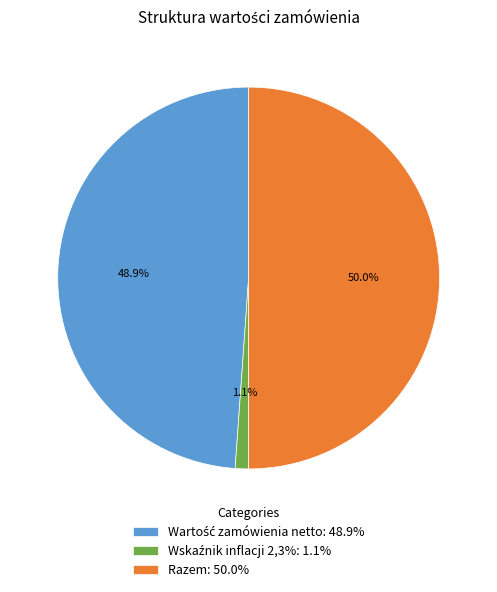

What portion of the pie excludes Razem: 50.0%?

50.0%